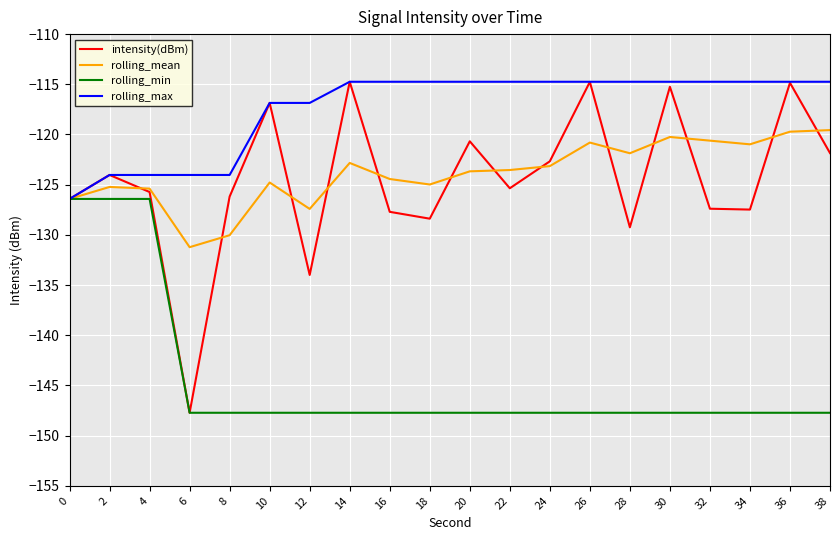

Which series changed the most between 2 and 26?

rolling_min